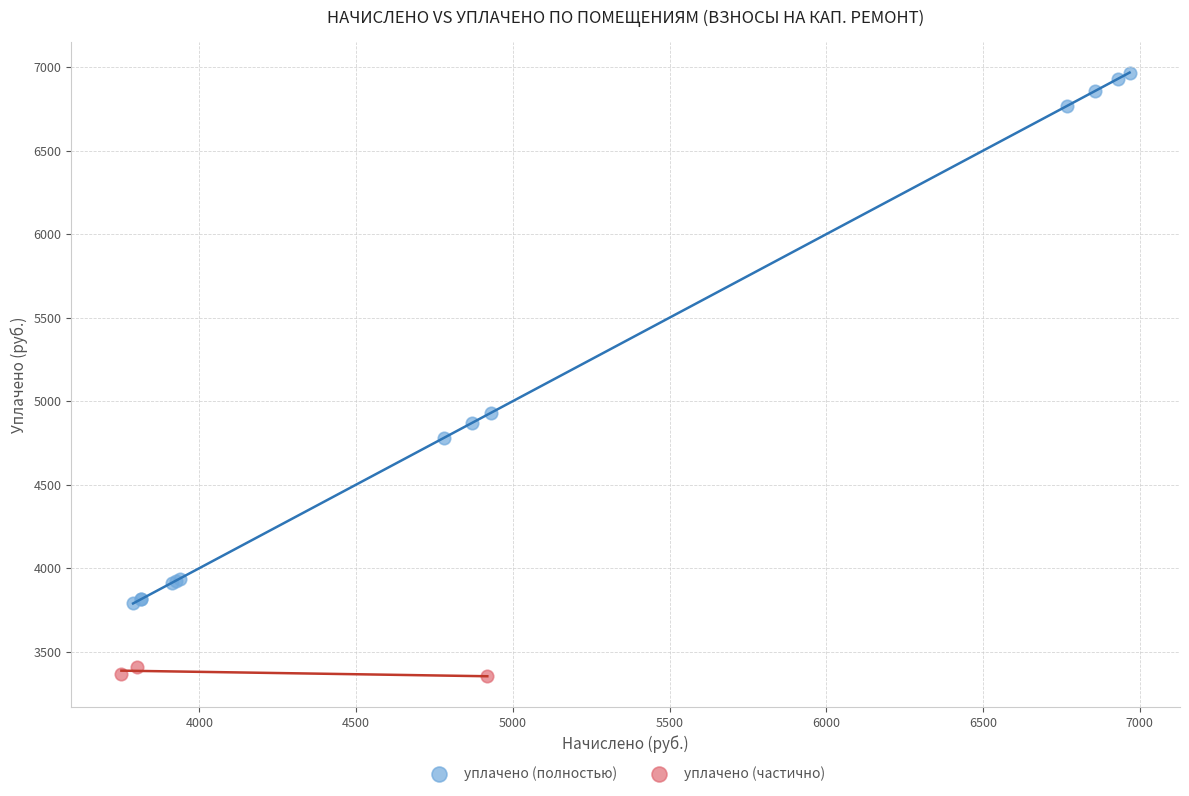

Which series contains the lowest Y value?

уплачено (частично)